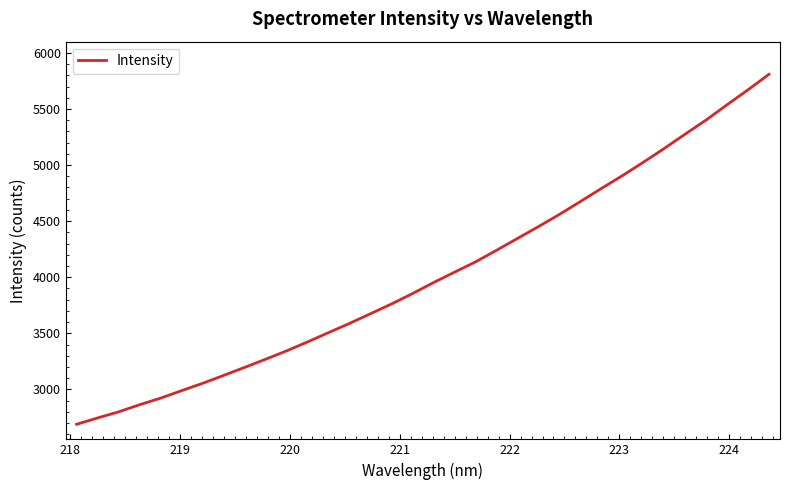

What is the average value?

4023.0